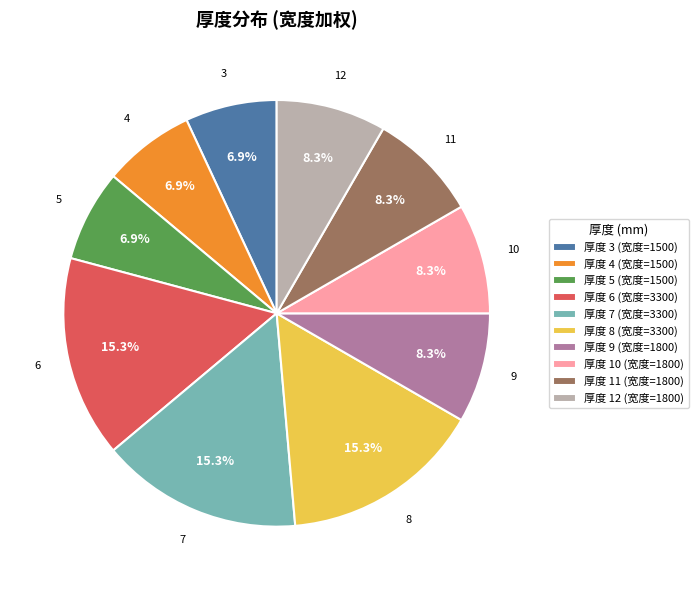

How many slices are in this pie chart?

10